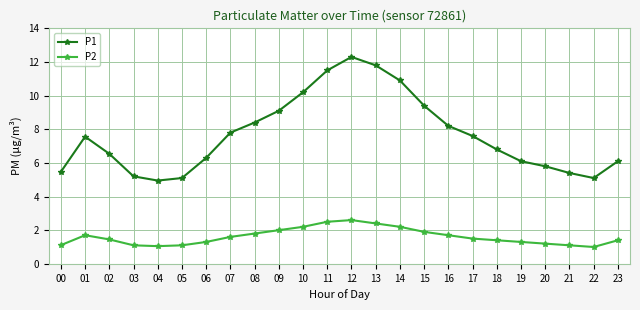

At which category is the sum across all series the highest?

12